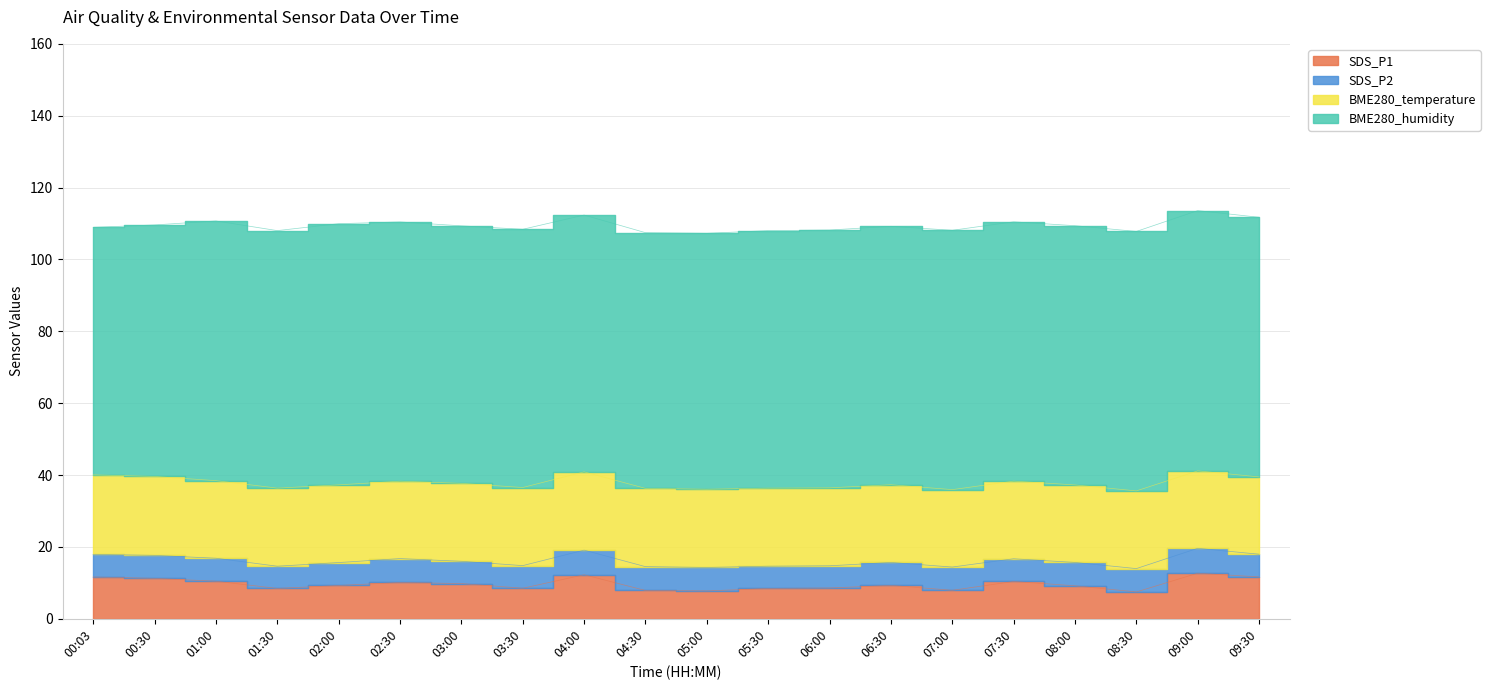

What is the difference between the BME280_temperature values at 08:30 and 06:00?

0.1